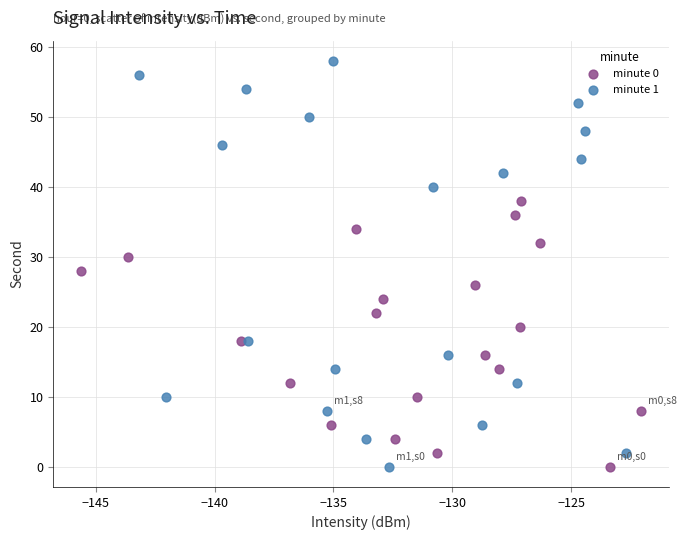

Which series contains the highest Y value?

minute 1